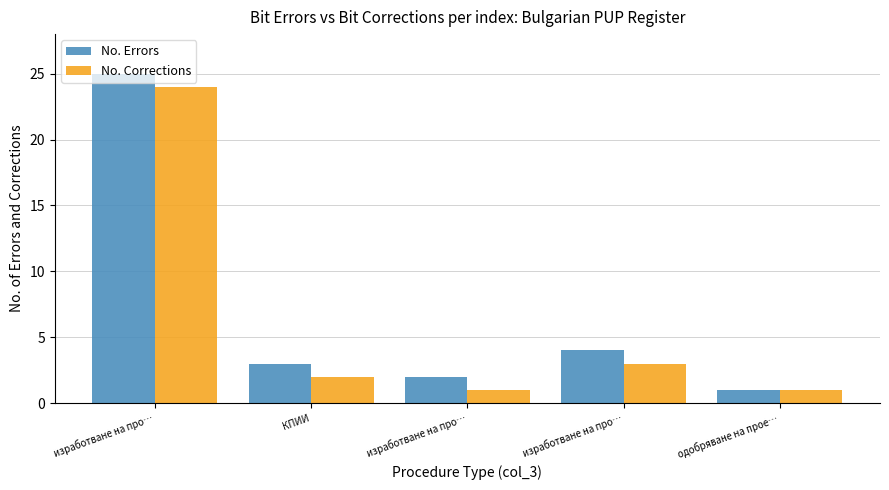

What is the lowest value of the No. Corrections series?

1